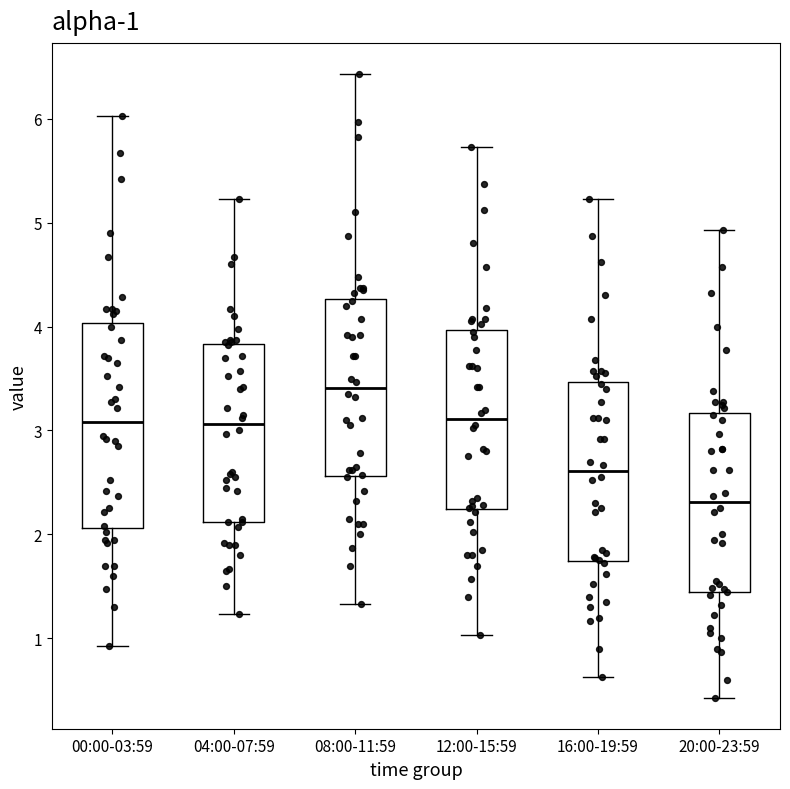

Which box is the tallest, from its lower edge to its upper edge?

00:00-03:59